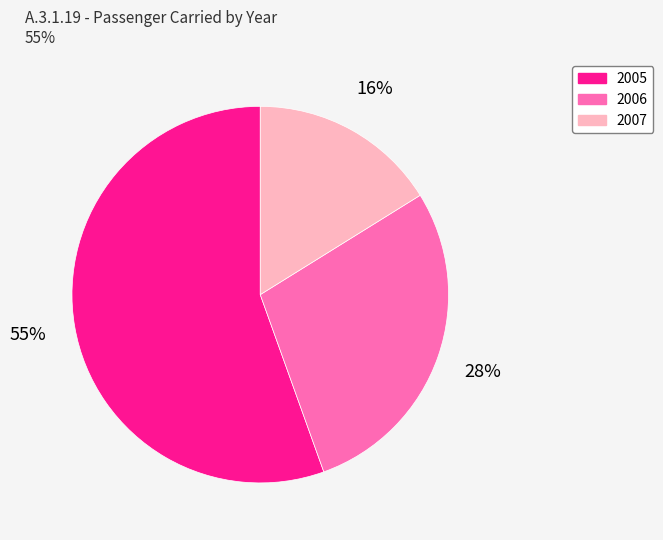

Is 2005 the majority of the pie?

Yes